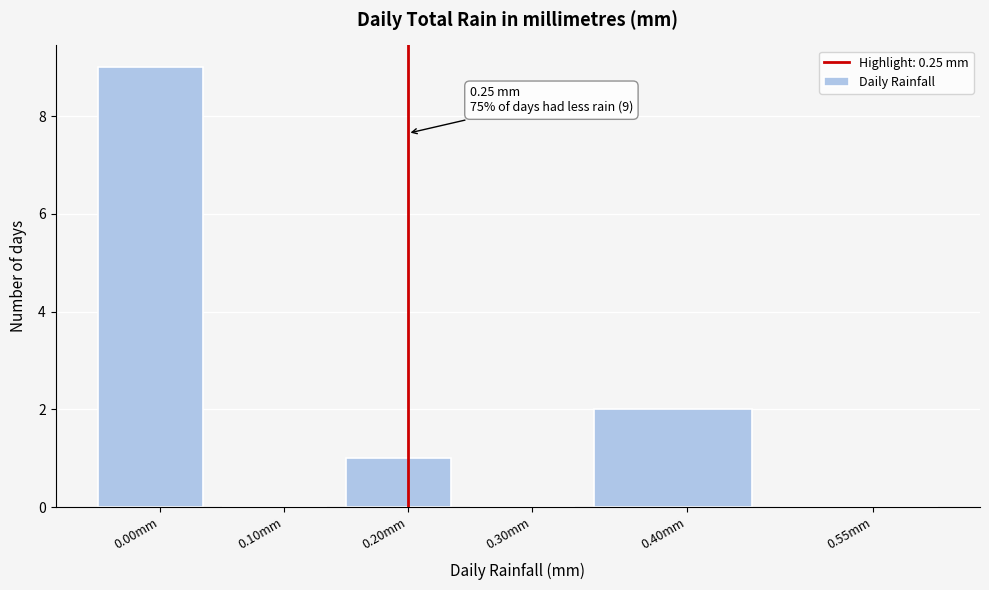

Reading right to left, list all the values displayed in this chart.

0.55mm=0	0.40mm=2	0.30mm=0	0.20mm=1	0.10mm=0	0.00mm=9